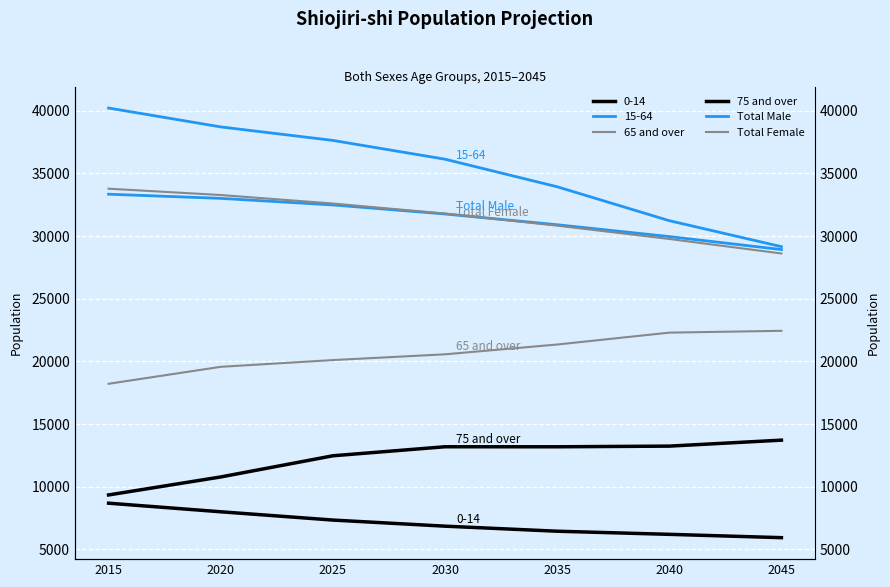

True or false: Total Male and 65 and over cross at least once.

False